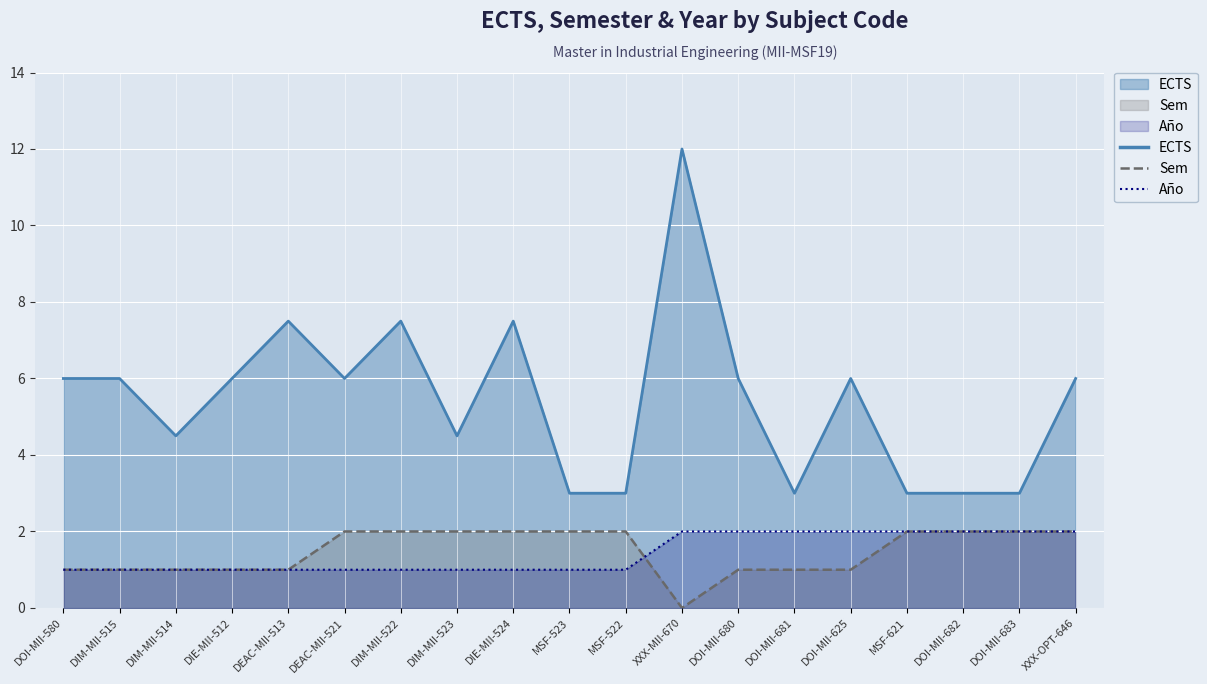

True or false: ECTS has more than 2 points higher than both neighbors.

True